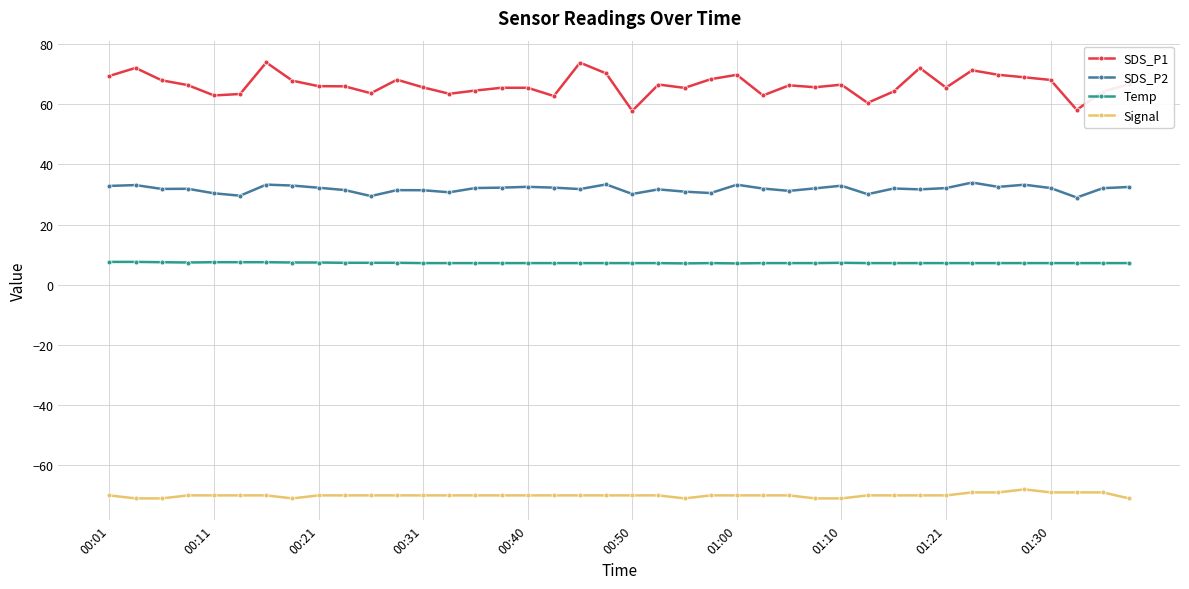

What are all the series names shown in the legend?

SDS_P1, SDS_P2, Temp, Signal